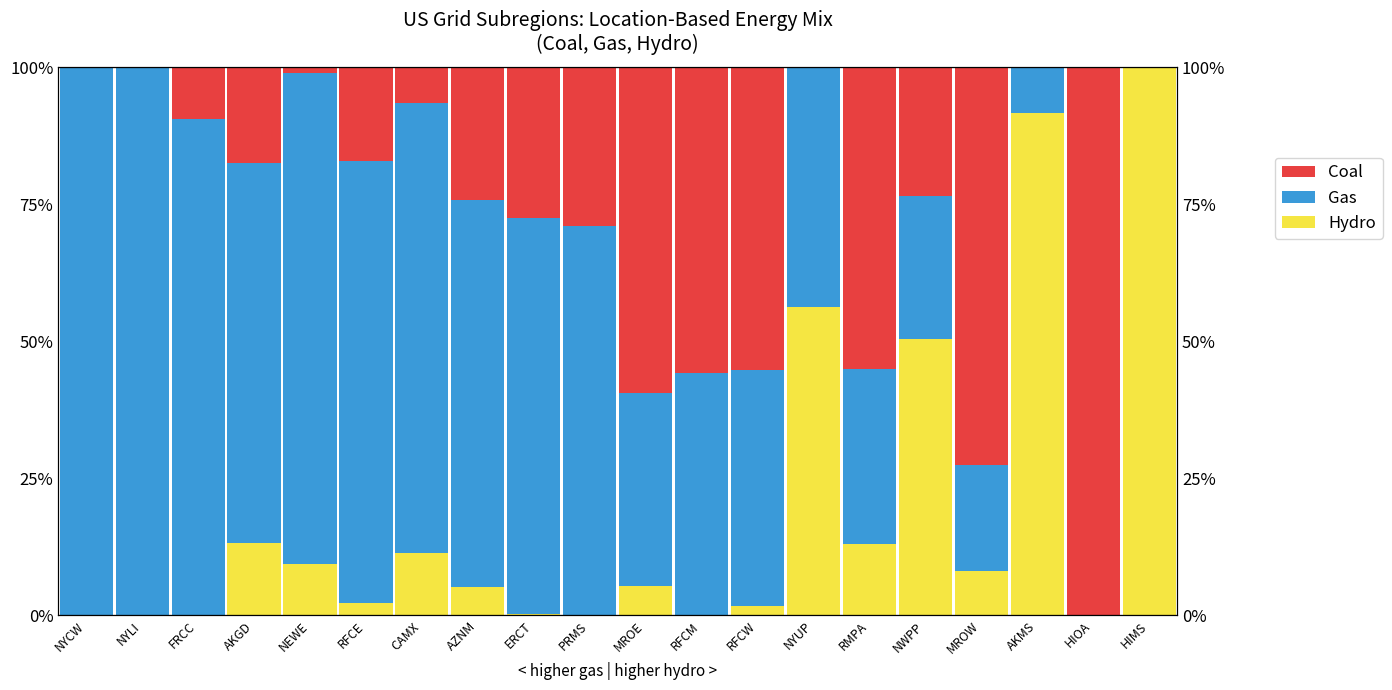

At which label does Hydro reach its minimum?

NYCW